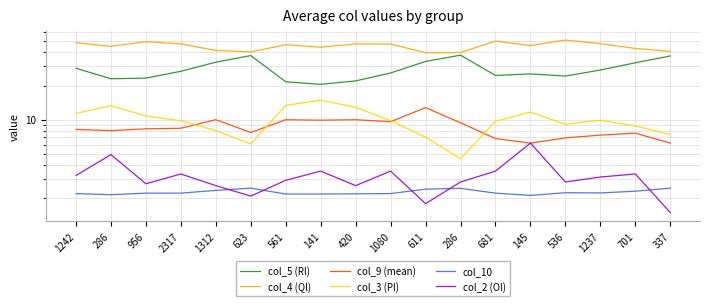

What is the label of the 15th point from the right?

2317